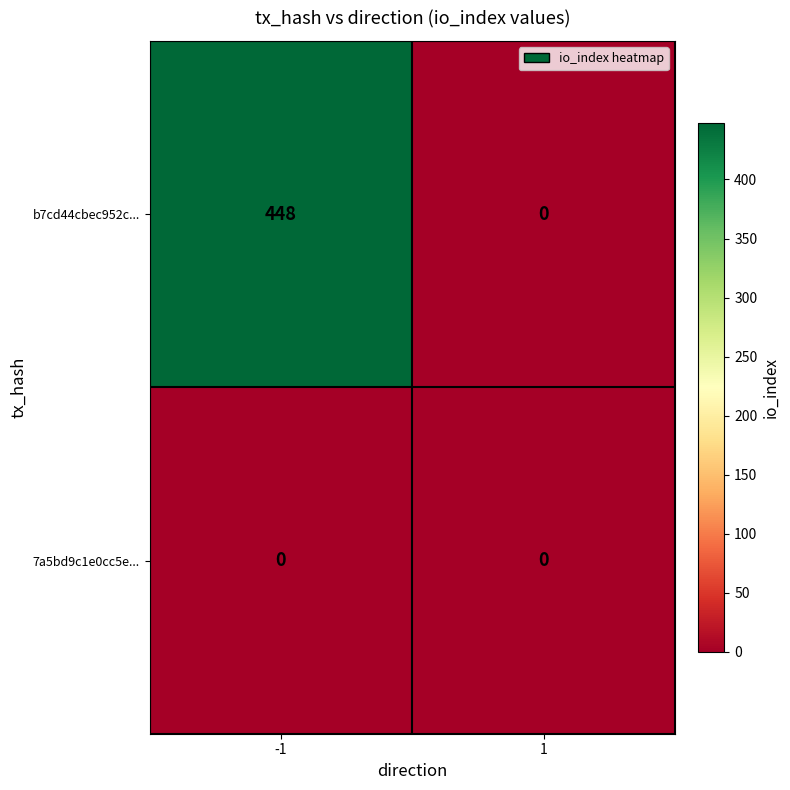

How many values in the b7cd44cbec952c... series are below 448?

1